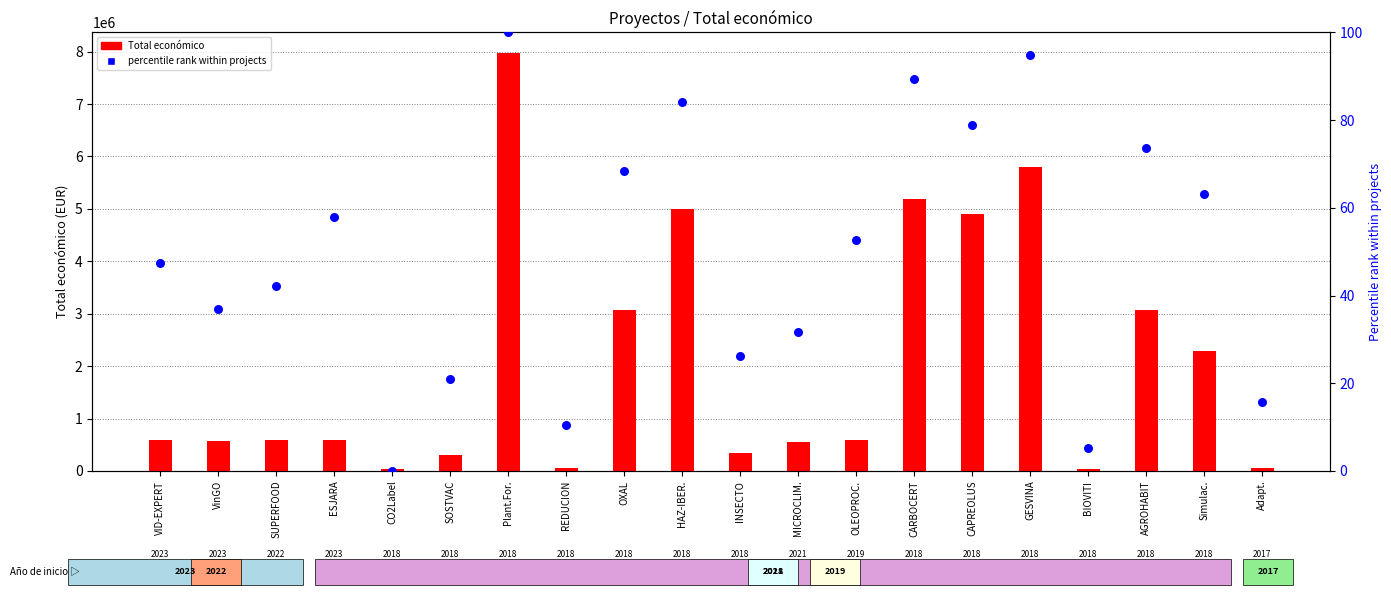

What is the total value across all series at AGROHABIT?

3070032.7